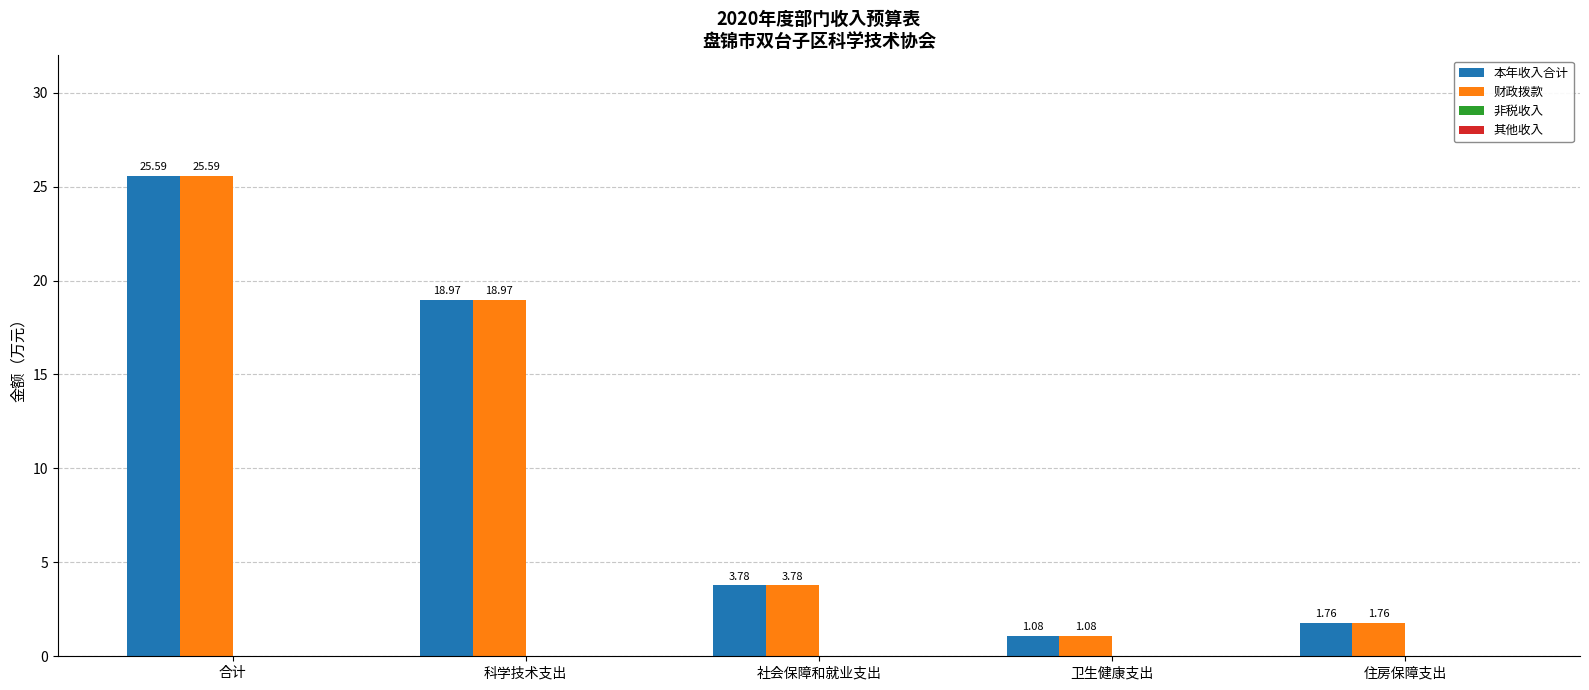

Which label corresponds to the largest value in the chart?

合计